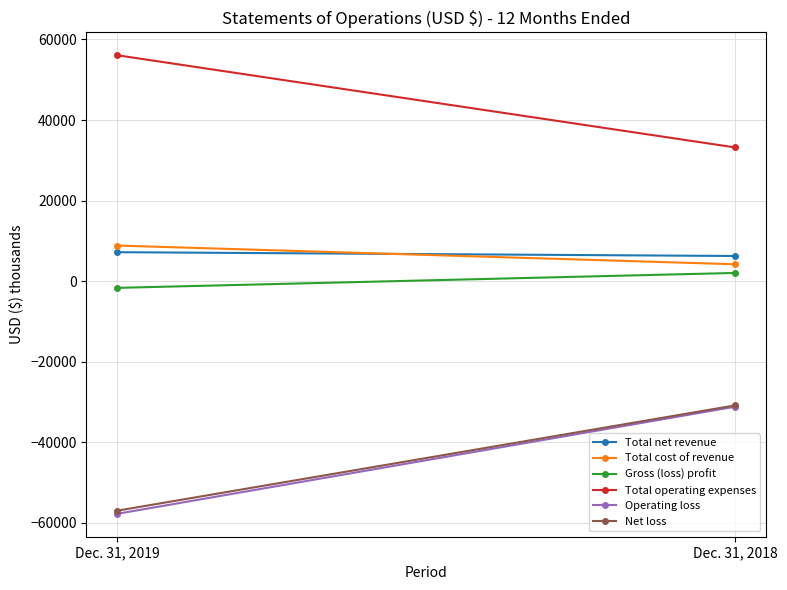

Rank the categories by Operating loss value from highest to lowest.

Dec. 31, 2018, Dec. 31, 2019